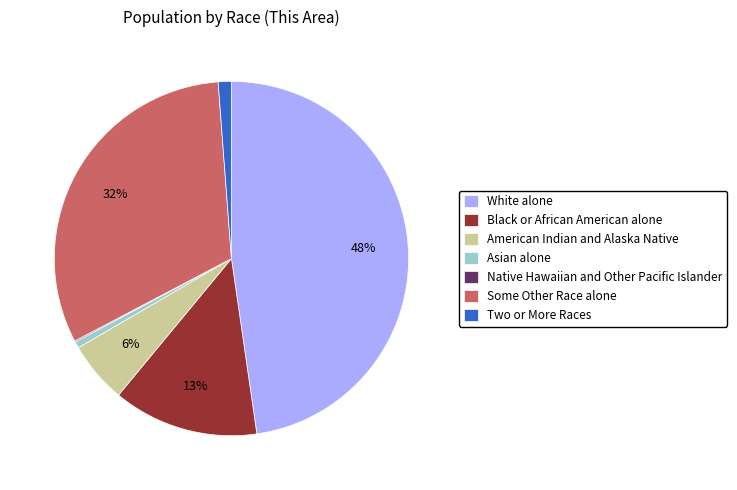

True or false: Some Other Race alone accounts for 32% of the total.

True